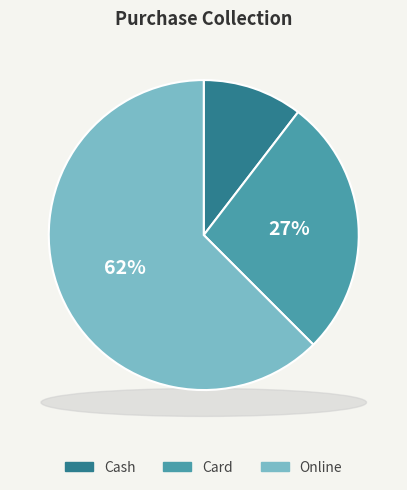

The Cheque slice represents 0% of the pie. True or false?

True